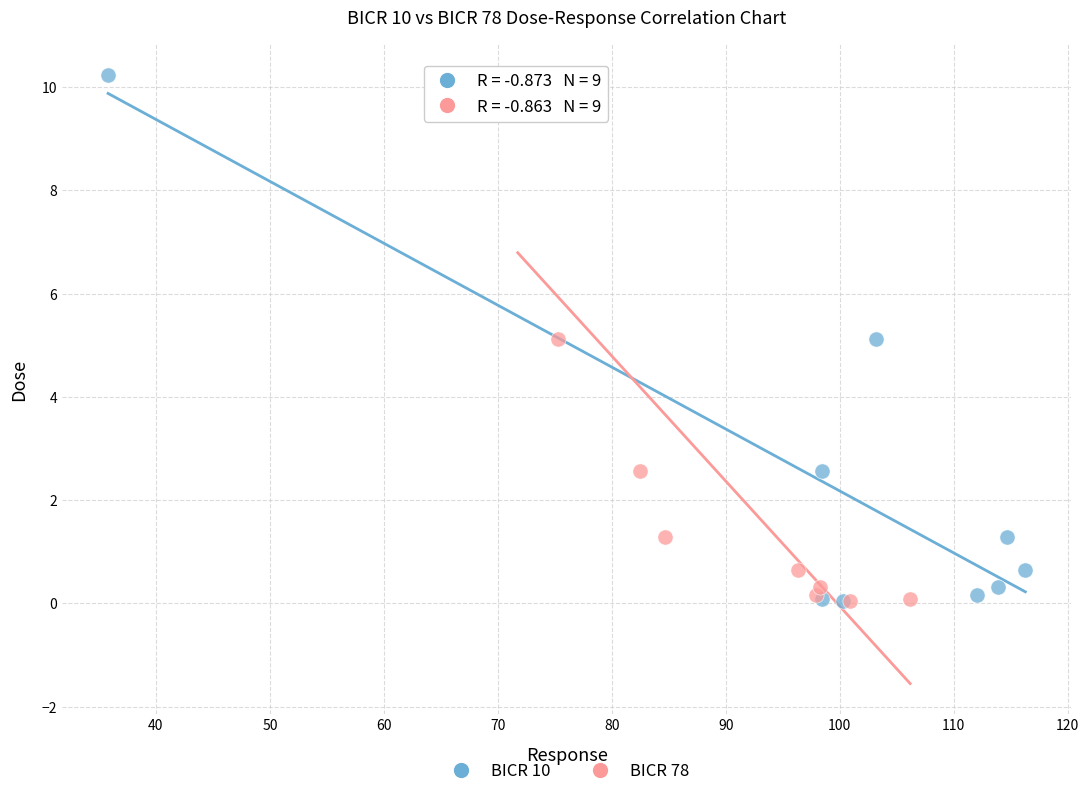

What are all the series names shown in the legend?

BICR 10, BICR 78